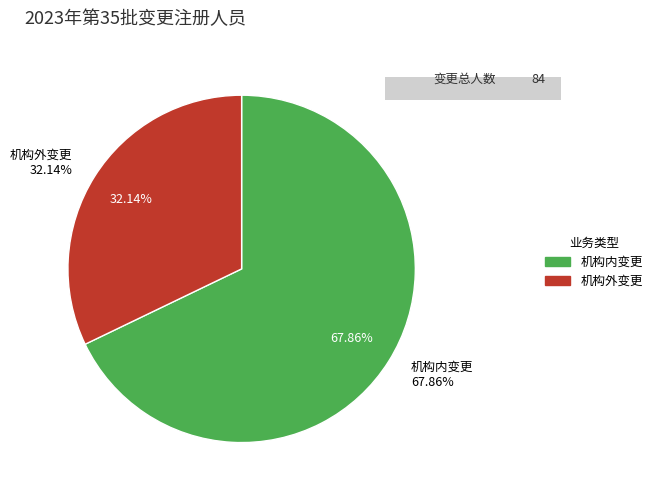

Which category has the biggest portion of the pie?

机构内变更